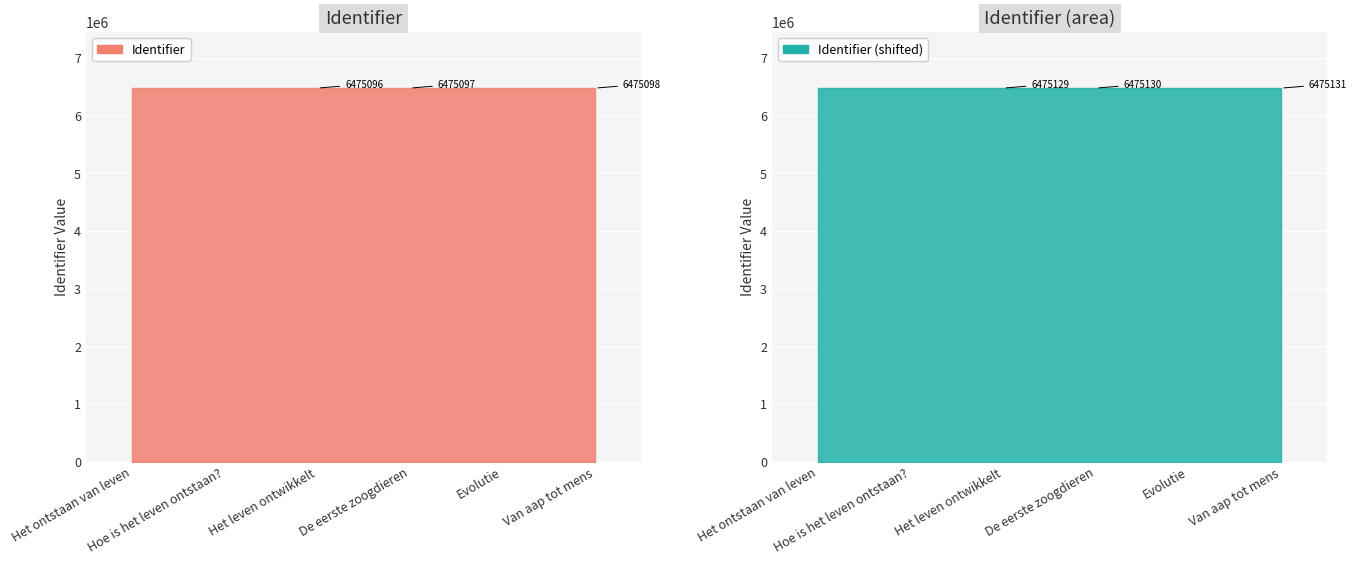

Which has a higher value, Hoe is het leven ontstaan? or Het ontstaan van leven?

Hoe is het leven ontstaan?